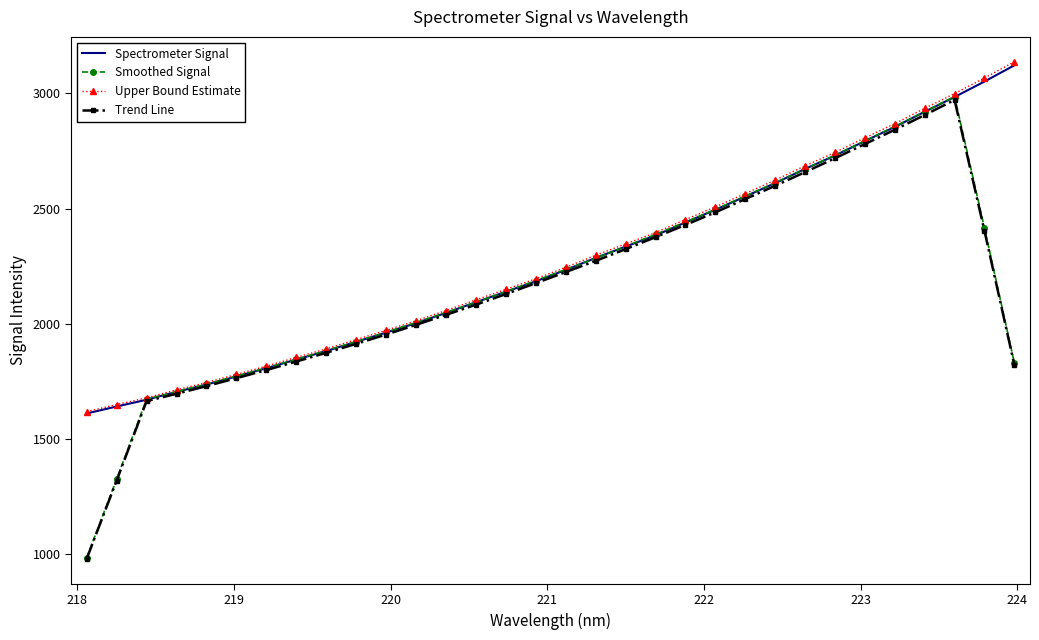

Which series has the widest spread of values?

Smoothed Signal